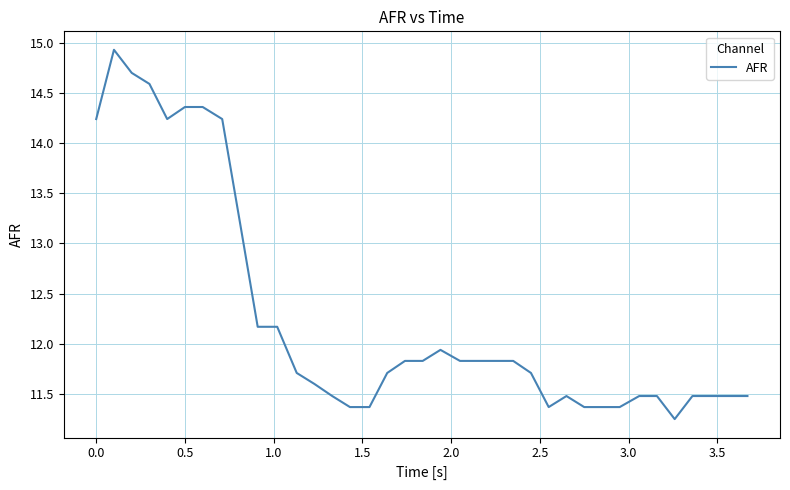

What is the difference between the maximum and minimum values?

3.7